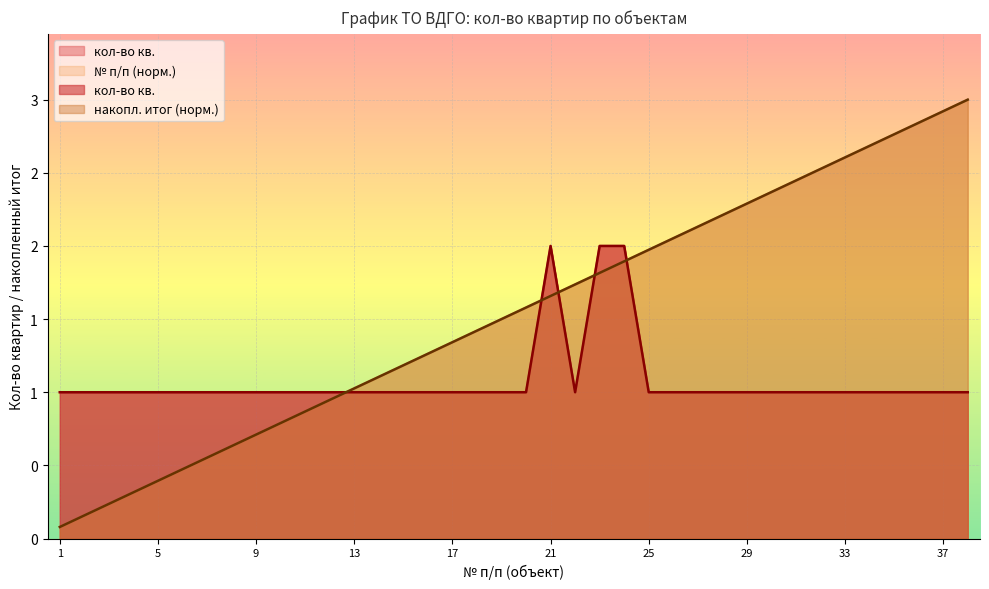

True or false: кол-во кв. has more than 2 points higher than both neighbors.

False